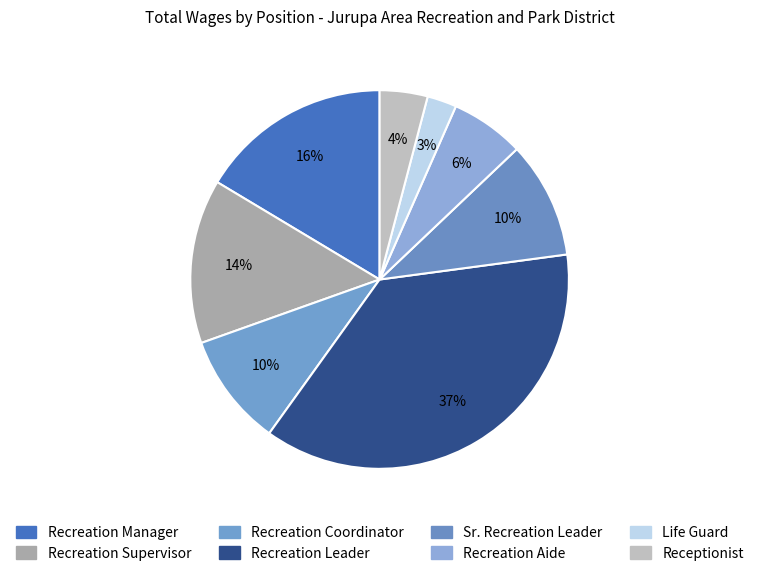

Combined, what portion of the pie is Recreation Coordinator and Recreation Supervisor?

23.7%